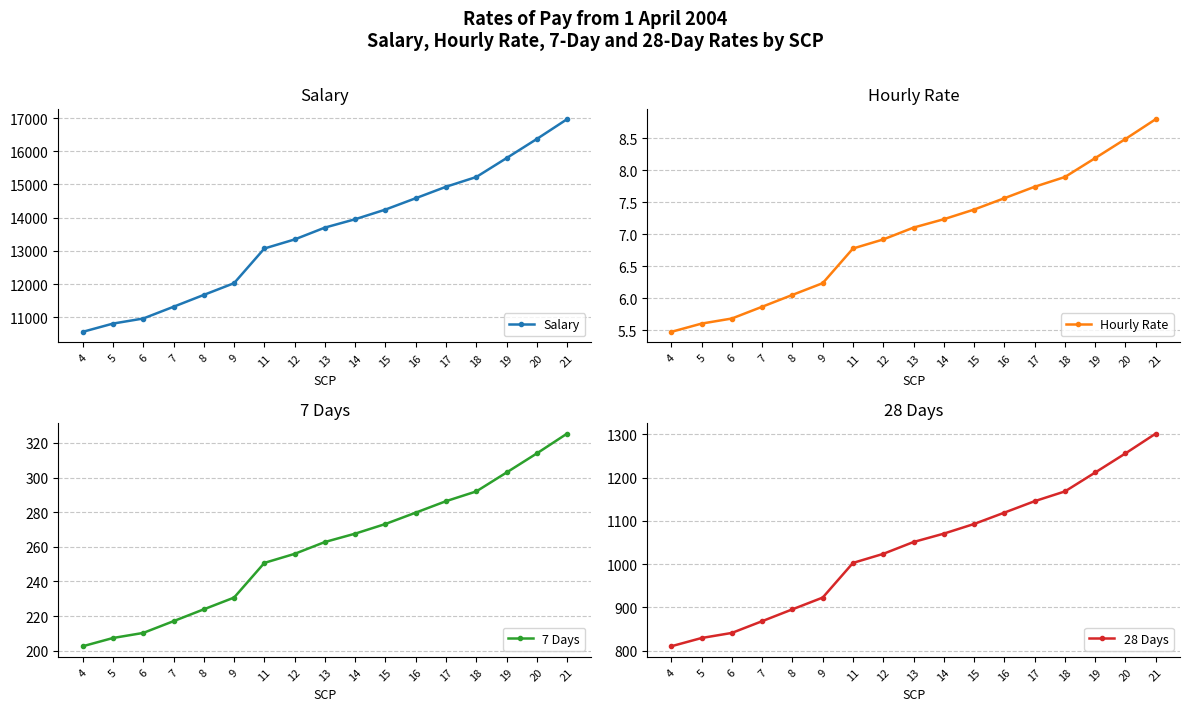

Count the number of categories in the chart.

17